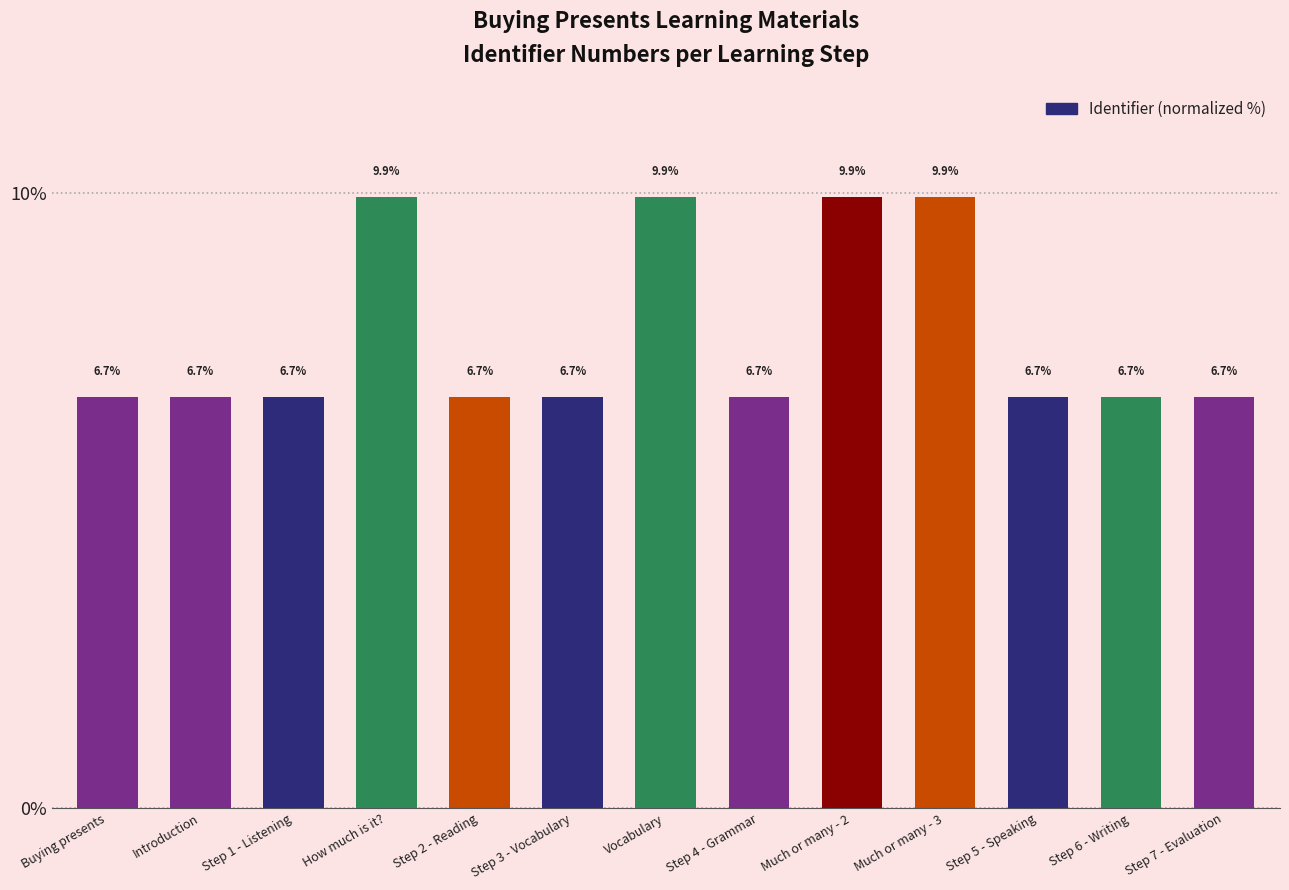

How many distinct data groups are displayed?

1